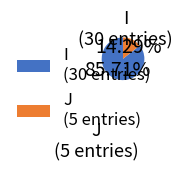

True or false: J accounts for 14% of the total.

True